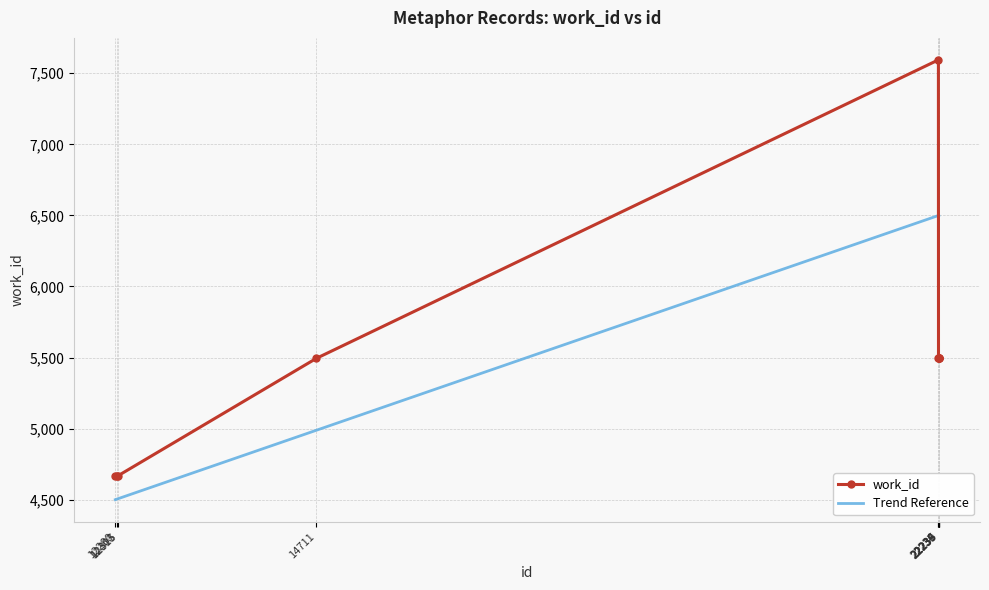

What value does the work_id series have at 22239?

5494.0